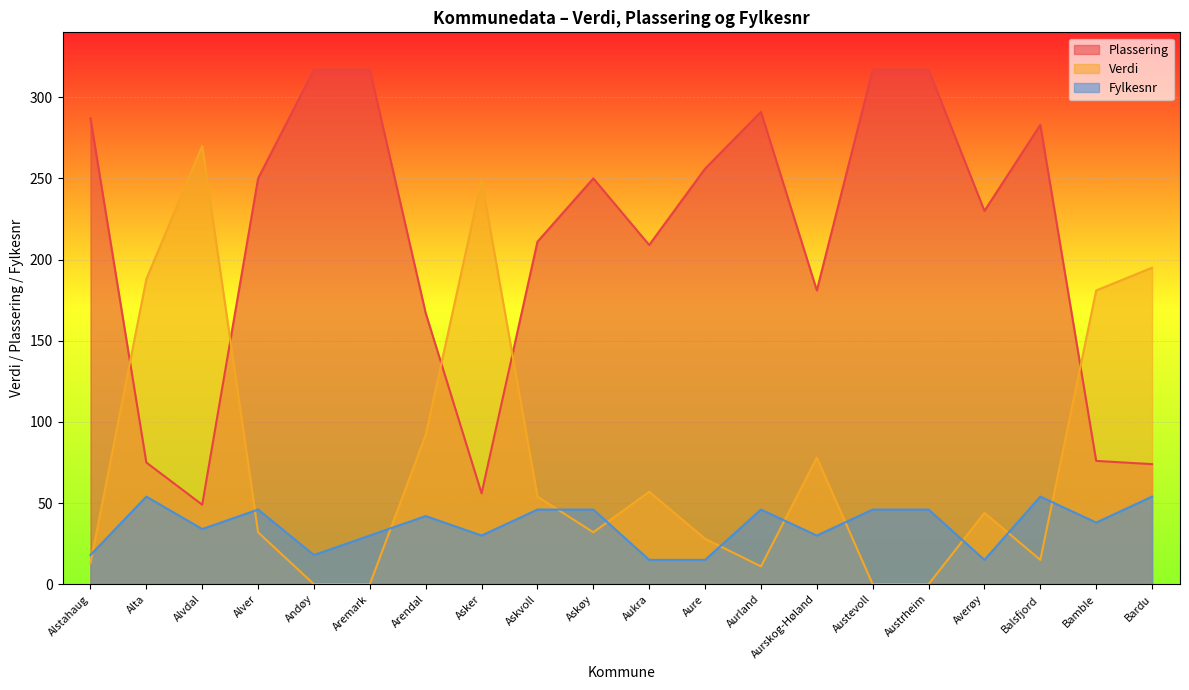

True or false: Verdi has more than 2 interior local peaks.

True